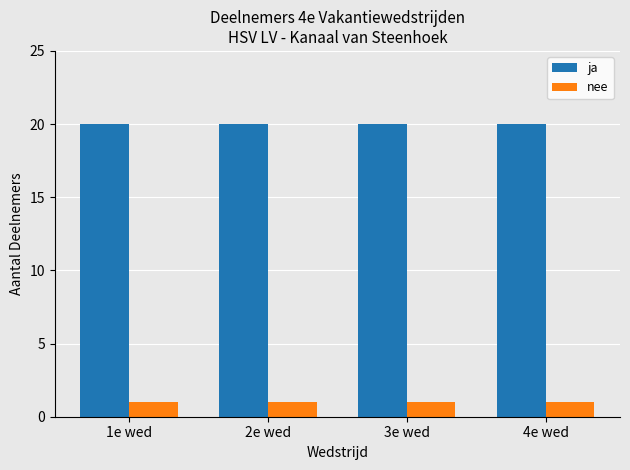

What are all the series names shown in the legend?

ja, nee